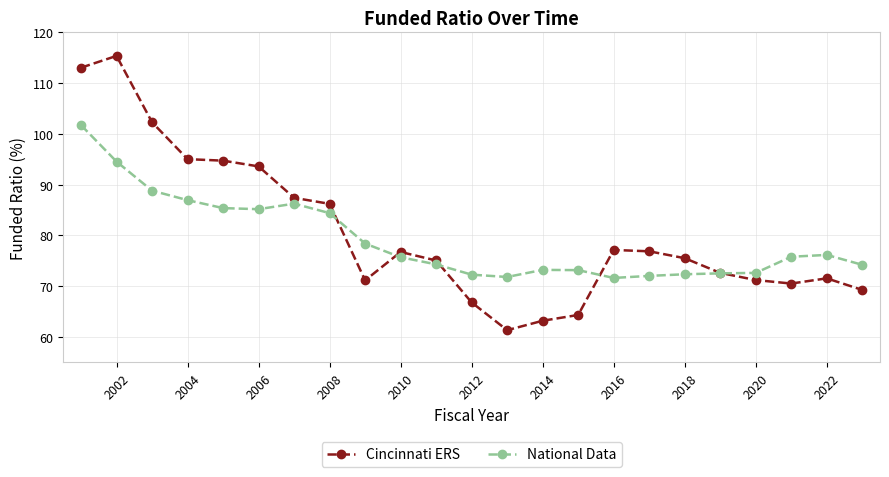

What is the average value of the Cincinnati ERS series?

80.5